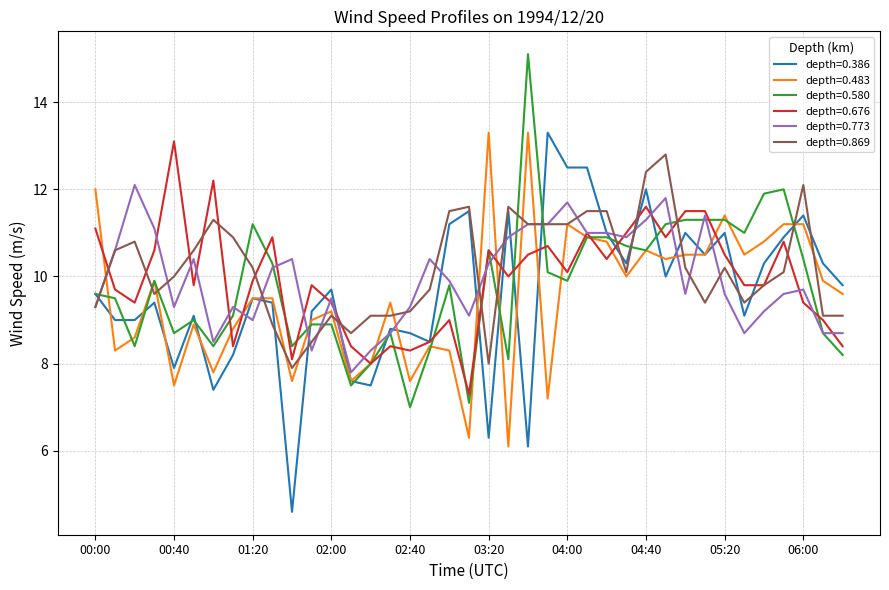

What is the minimum value for depth=0.483?

6.1